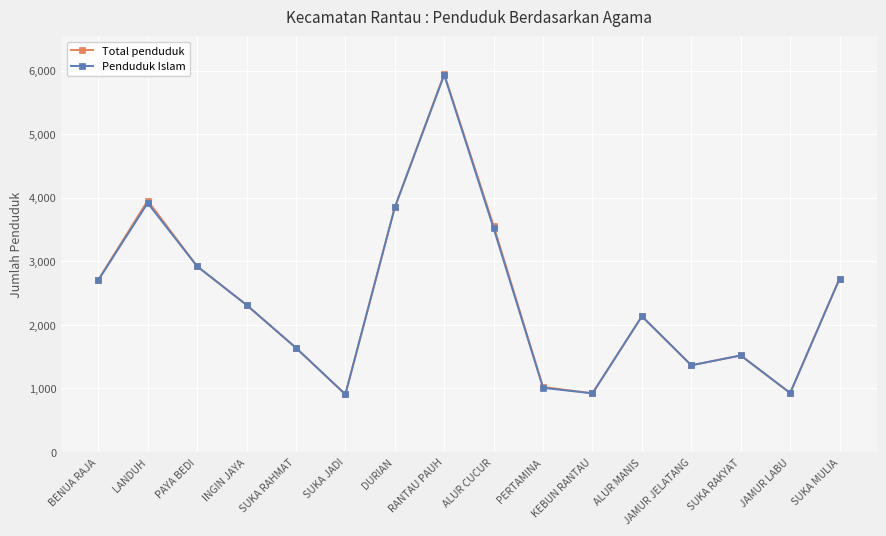

What is the value of the Penduduk Islam point at the 7th from the left?

3846